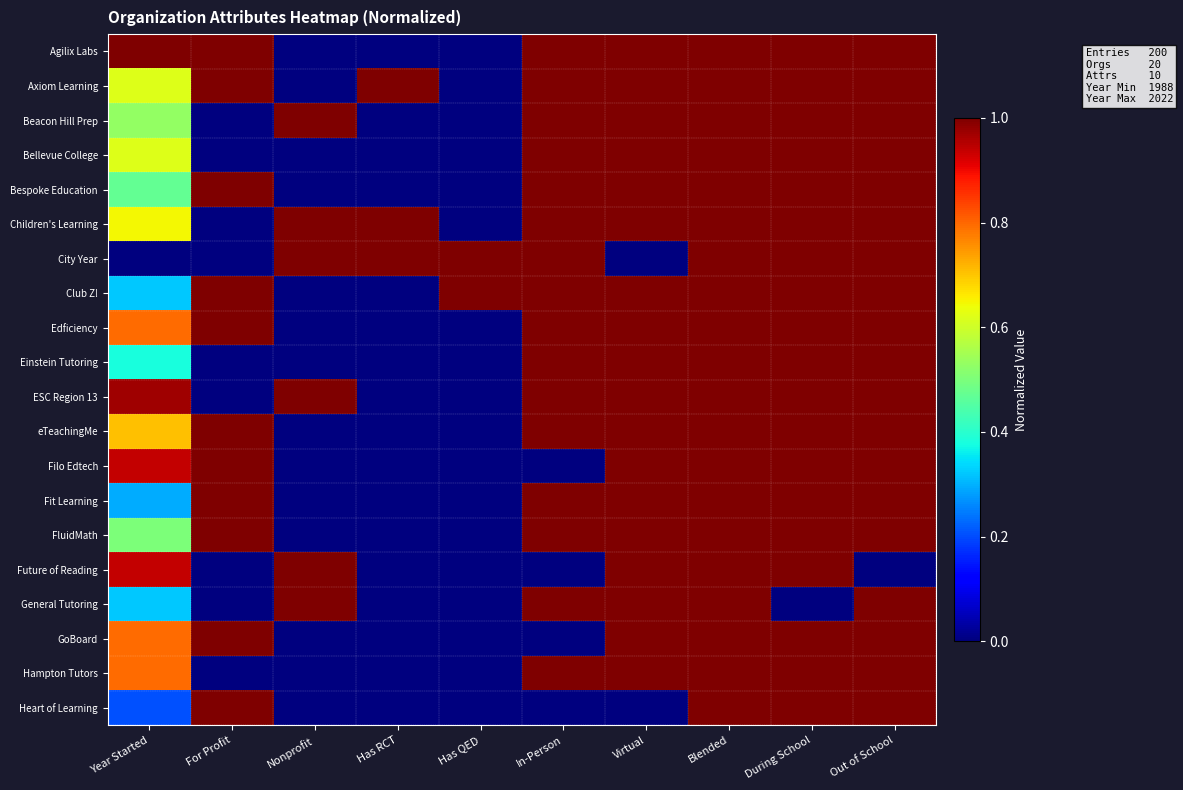

Which label corresponds to the largest value in the chart?

Year Started